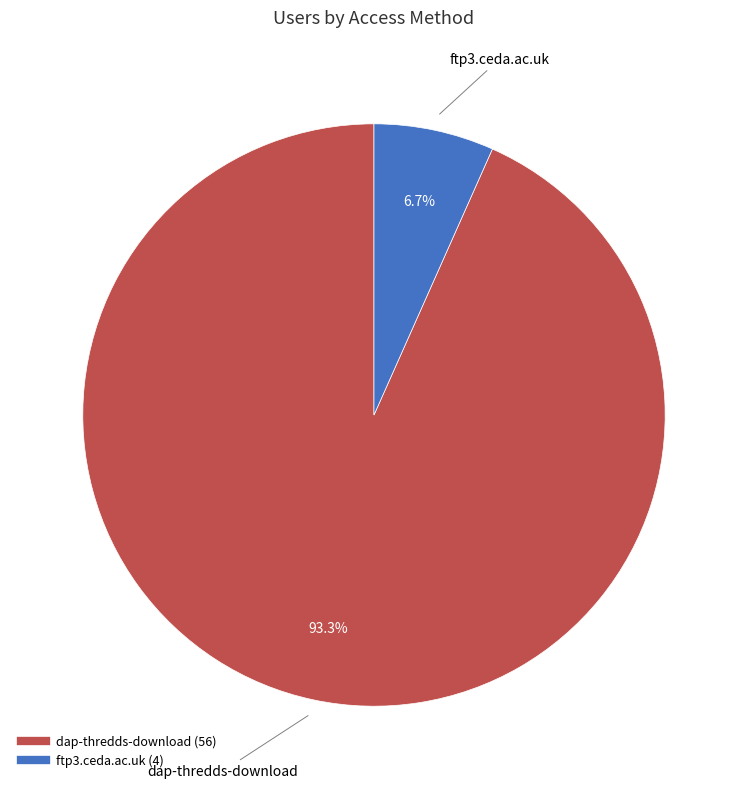

Which has a higher value, ftp3.ceda.ac.uk or dap-thredds-download?

dap-thredds-download